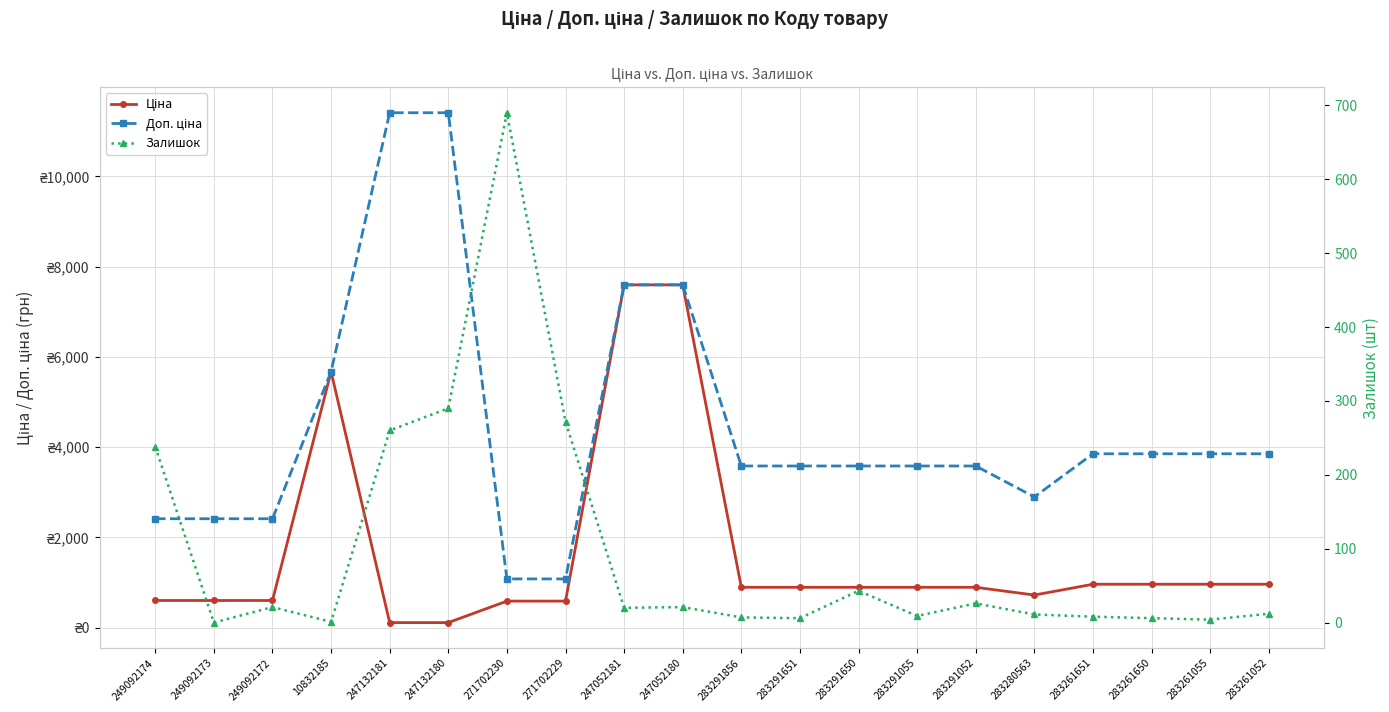

Which has a higher value, 247052181 or 249092173?

247052181